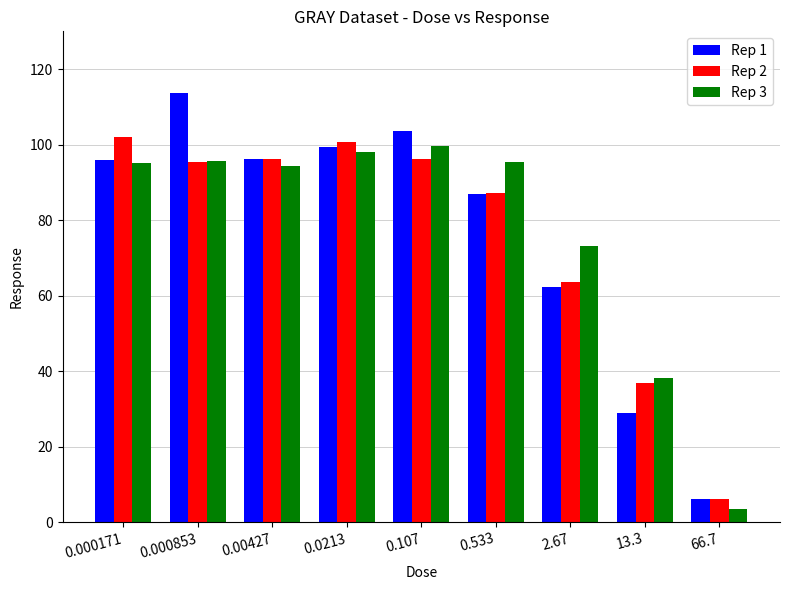

The value of Rep 1 at 2.67 is 62.4. True or false?

True